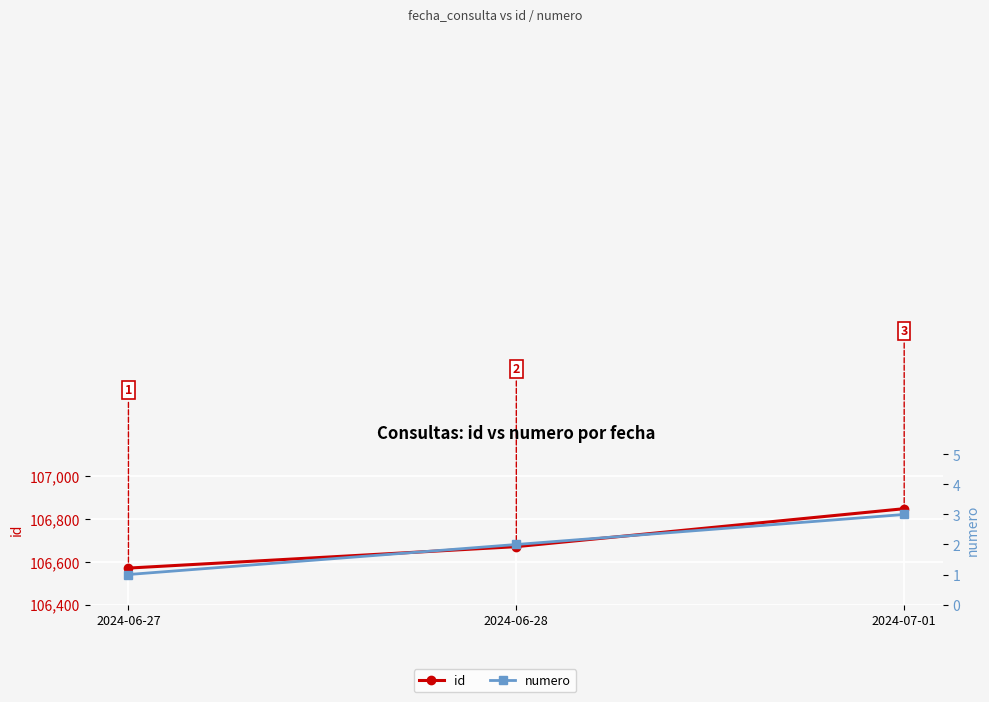

At which label does numero reach its peak?

2024-07-01